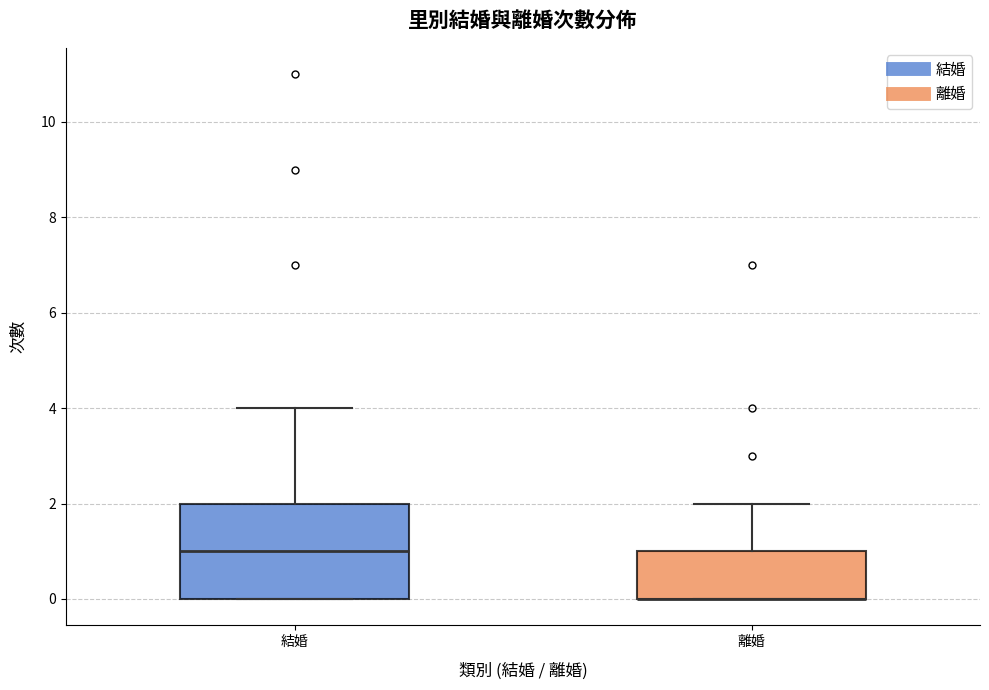

Reading left to right, read every box against the y-axis: the position of its median line, the range the box covers, and the ends of its whiskers. The values are not printed on the chart, so give them approximately, as read against the axis.

結婚: median 1, box 0 to 2, whiskers 0 to 4
離婚: median 0 (drawn on the box's lower edge), box 0 to 1, whiskers 0 to 2